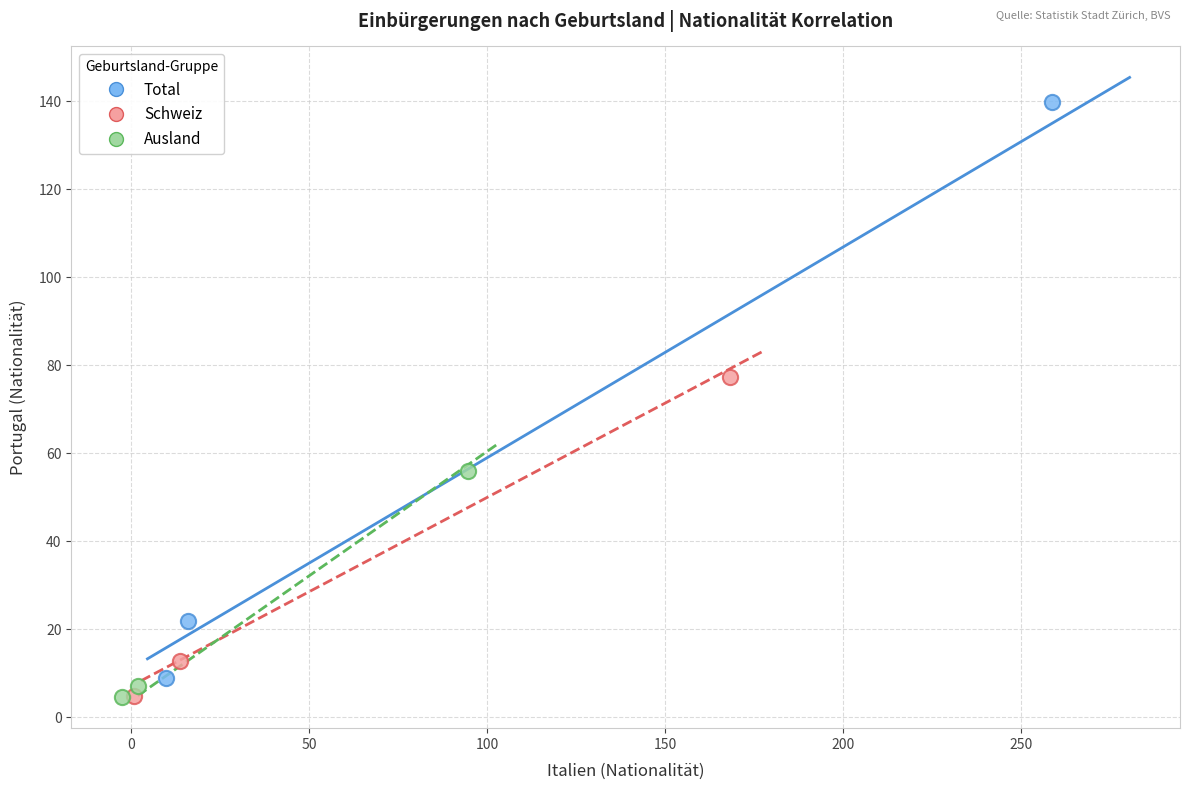

Which series has the widest spread of Y values?

Total